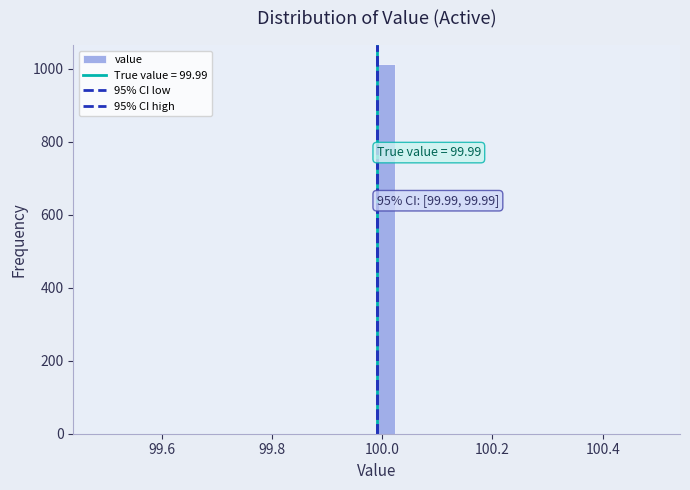

Read against the x-axis, roughly where is the centre of the tallest bar?

100.00